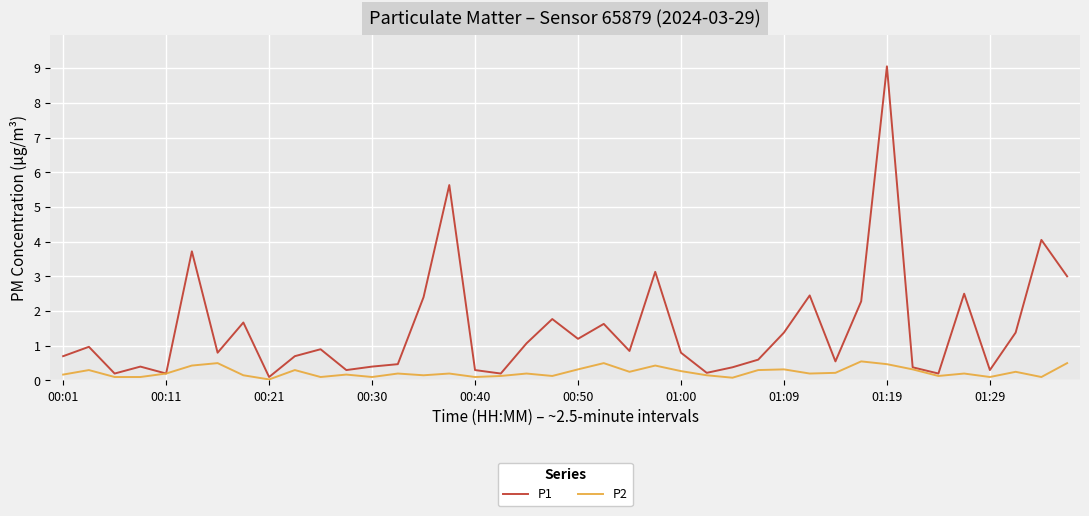

Which series has the largest total across all categories?

P1